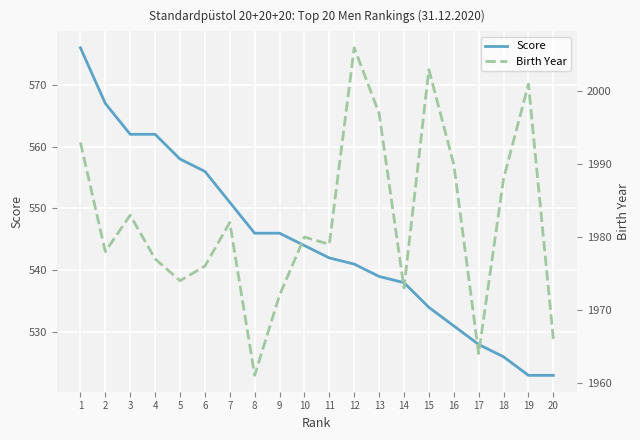

At which label does Score reach its peak?

1